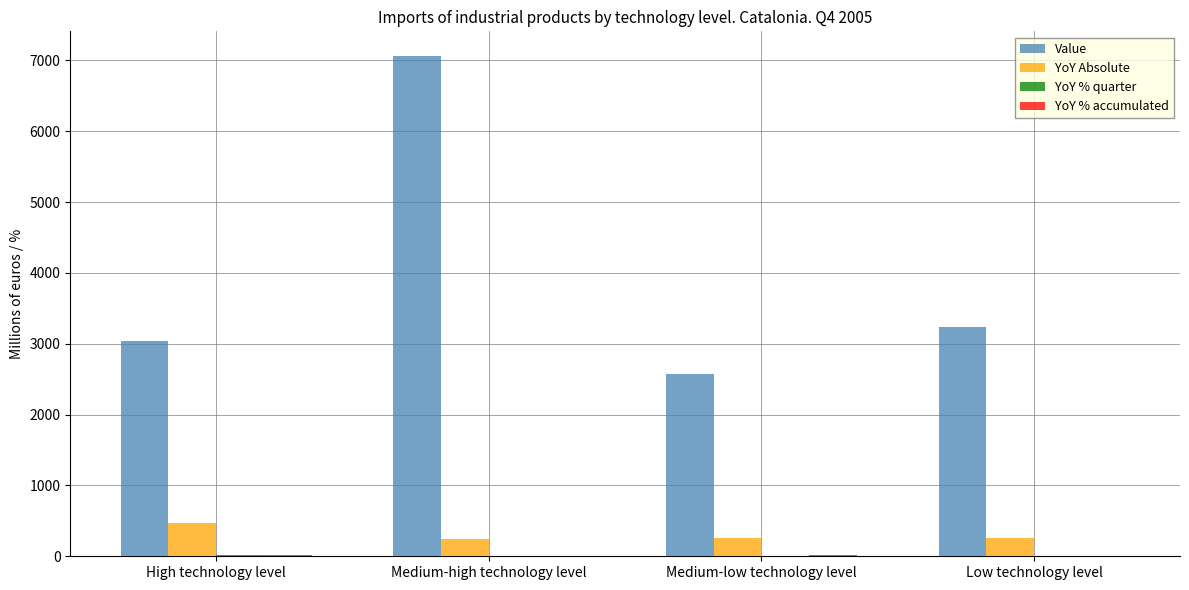

What is the sum of all YoY Absolute values?

1239.0